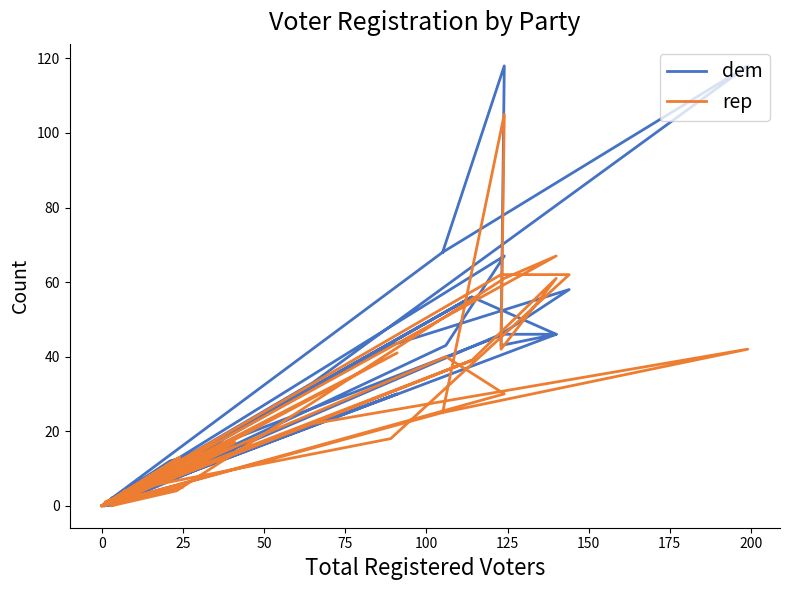

In dem, how many points are lower than both neighbors (excluding endpoints)?

10